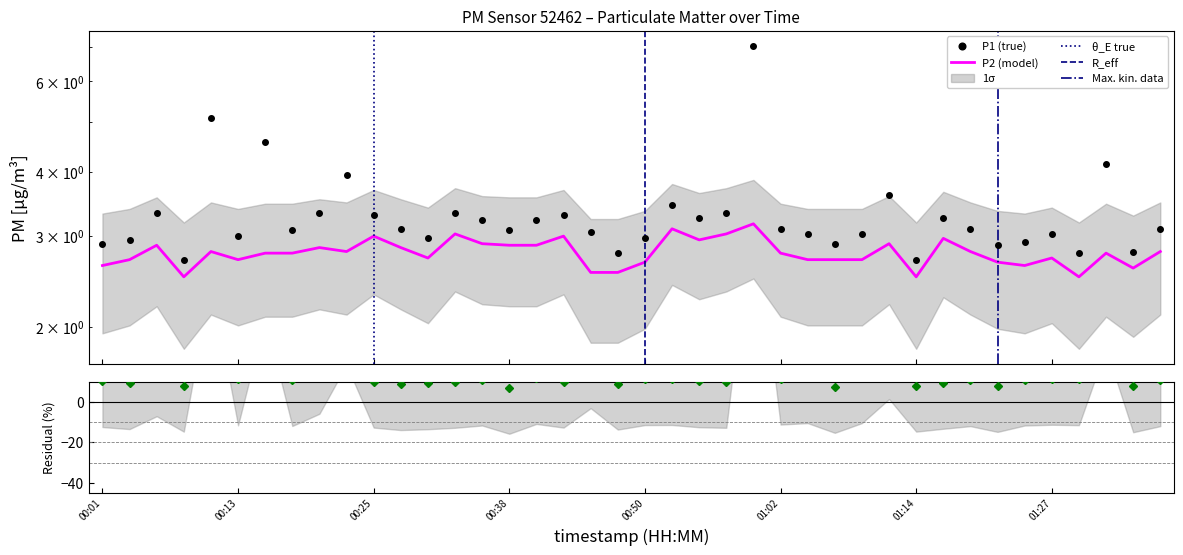

True or false: P2 has a value of 2.6 at 01:39.

True